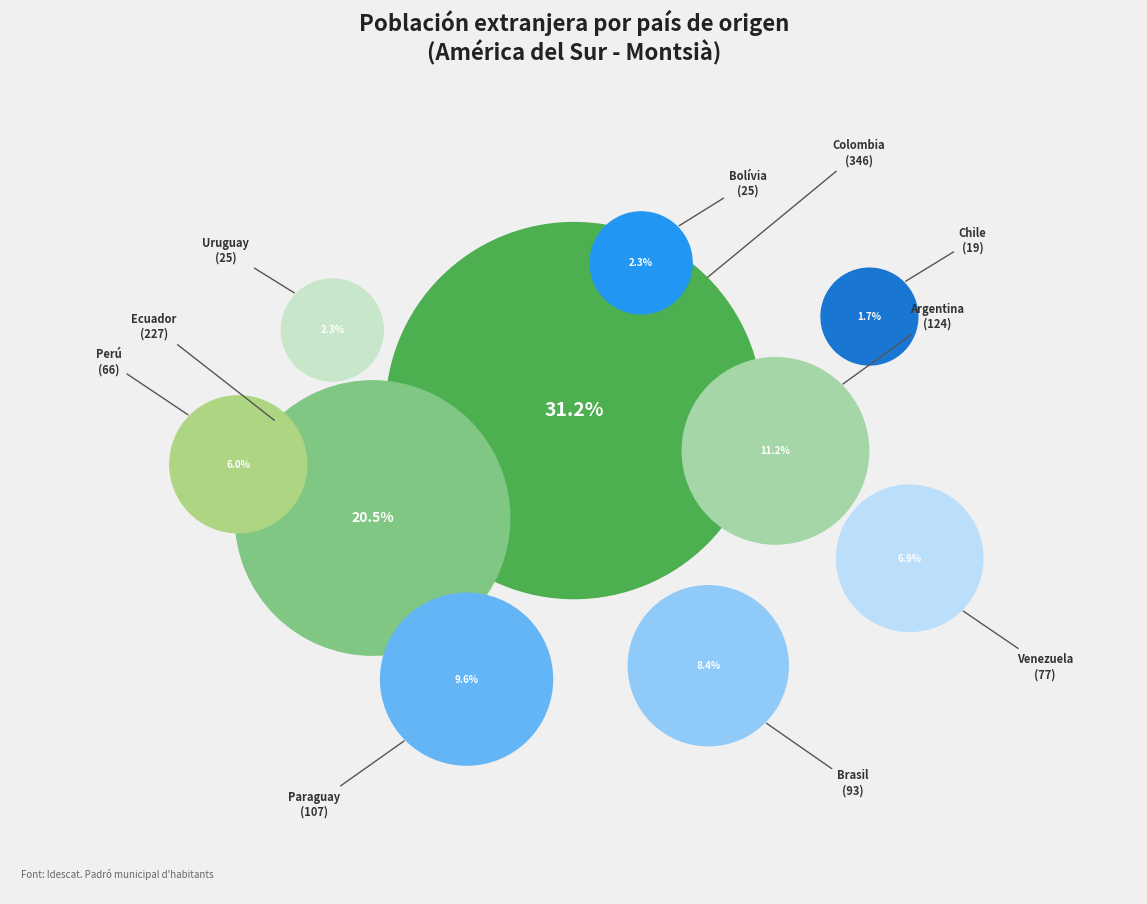

Does any single category account for the majority?

No